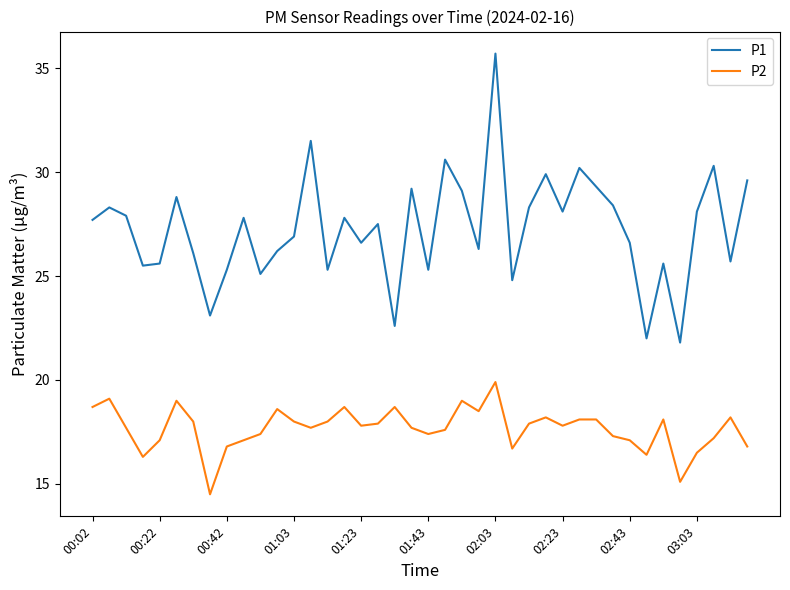

What is the difference between the maximum and minimum values in the P2 series?

5.4